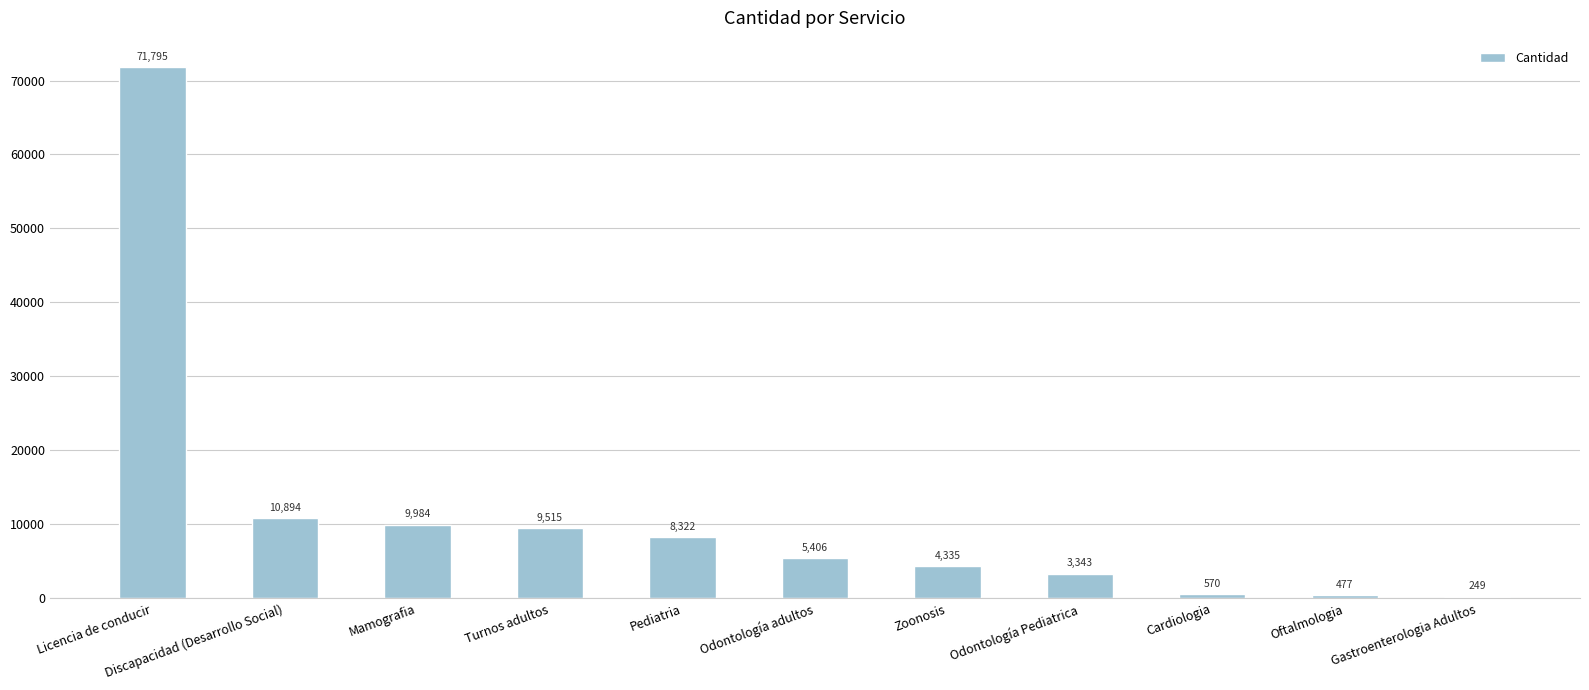

What is the average value?

11354